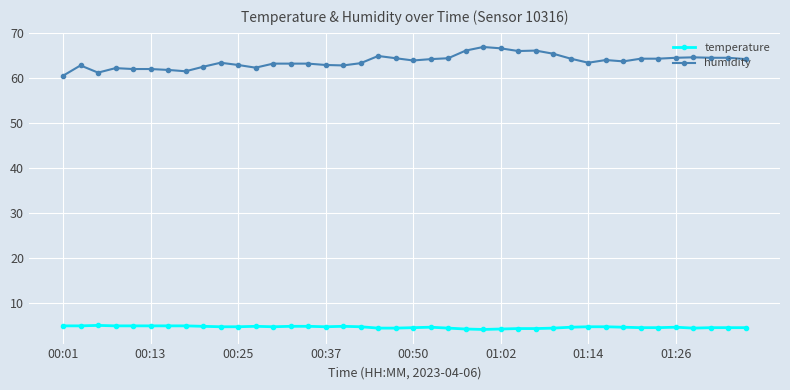

What is the value of the temperature point at the 24th from the left?

4.2